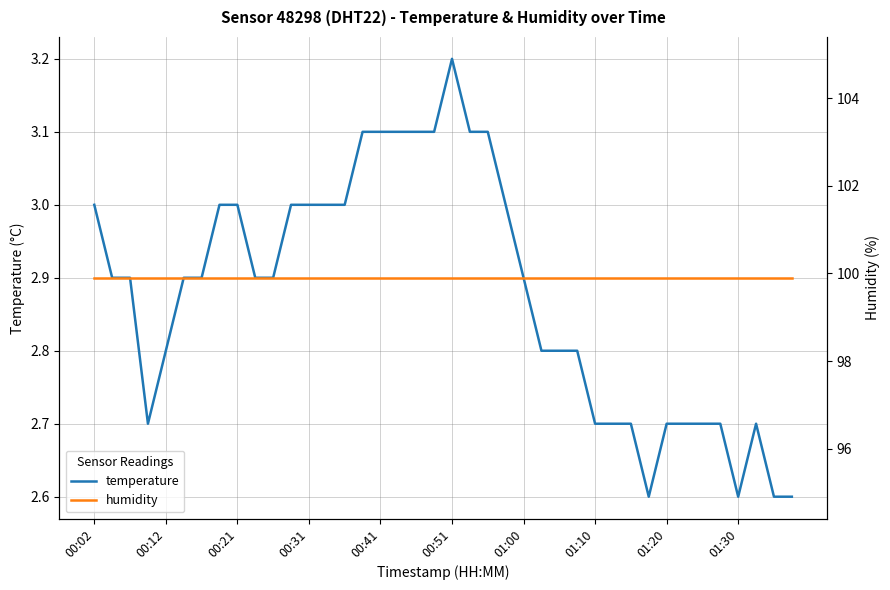

Which category has the highest value in the temperature series?

00:51